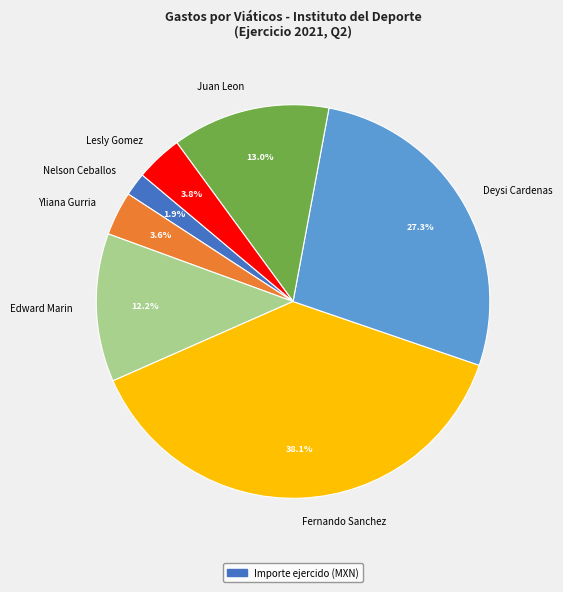

Count the number of slices in the pie.

7